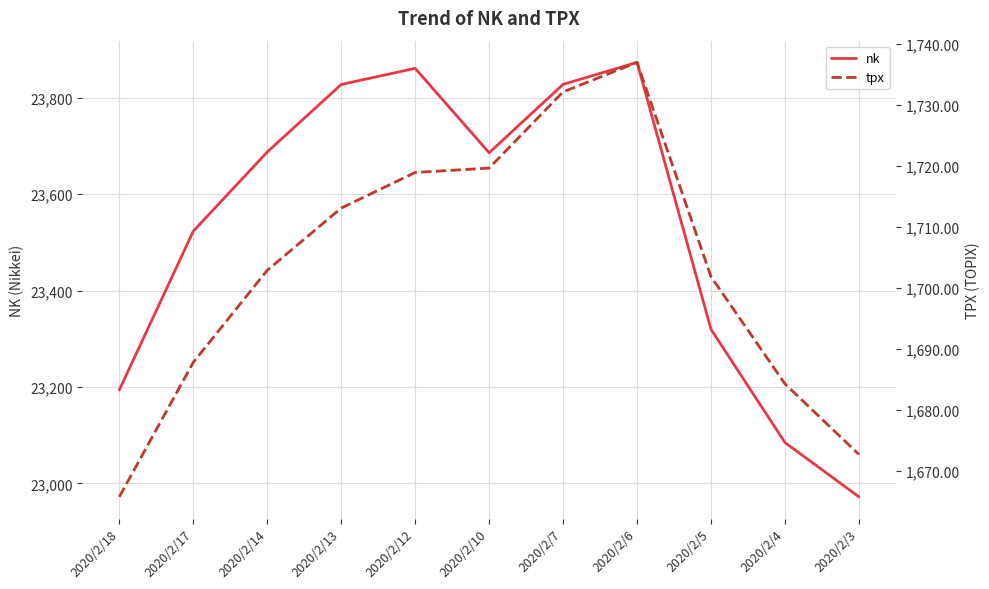

Reading left to right, list all the values displayed in this chart.

nk: 23193.8	23523.2	23687.6	23827.7	23861.2	23686.0	23828.0	23873.6	23319.6	23084.6	22971.9
tpx: 1665.7	1687.8	1702.9	1713.1	1718.9	1719.6	1732.1	1737.0	1701.8	1684.2	1672.7